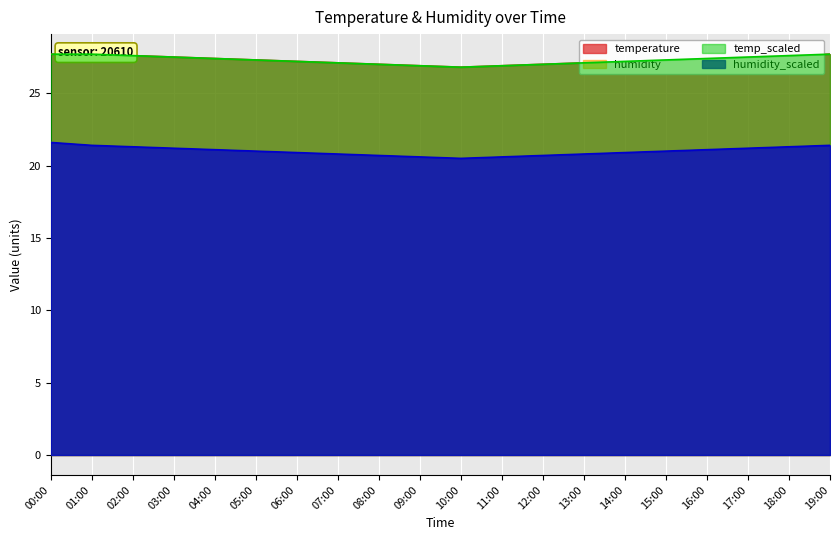

At which label does humidity first exceed 21?

00:00